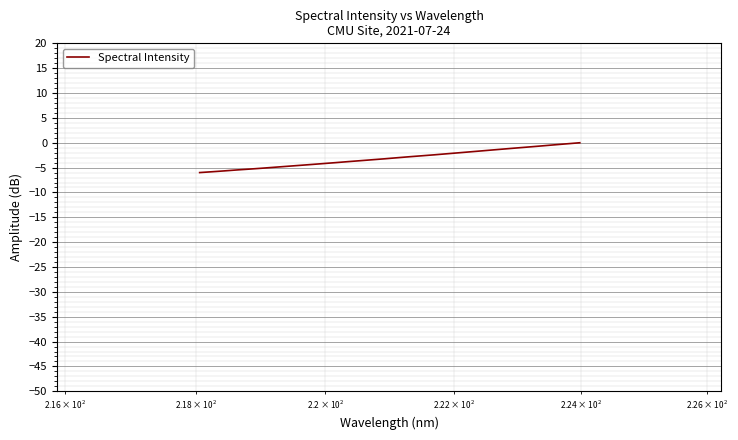

What is the difference between the maximum and minimum values?

6.0